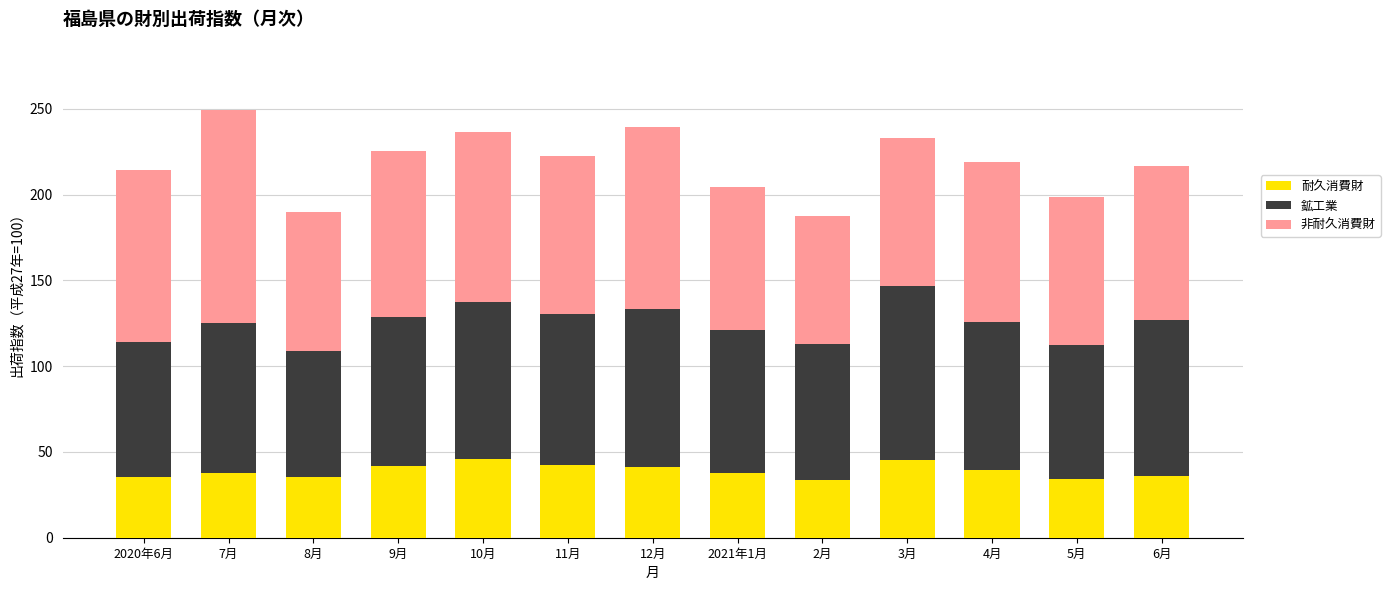

How many data points in 耐久消費財 are less than 37?

5